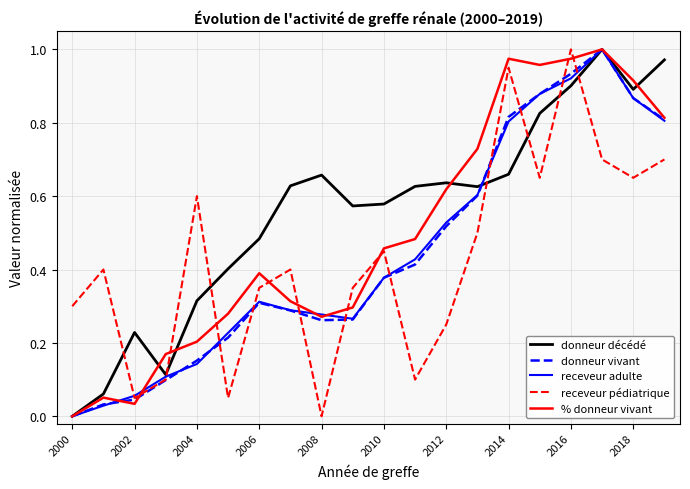

Which series has the largest total across all categories?

donneur décédé